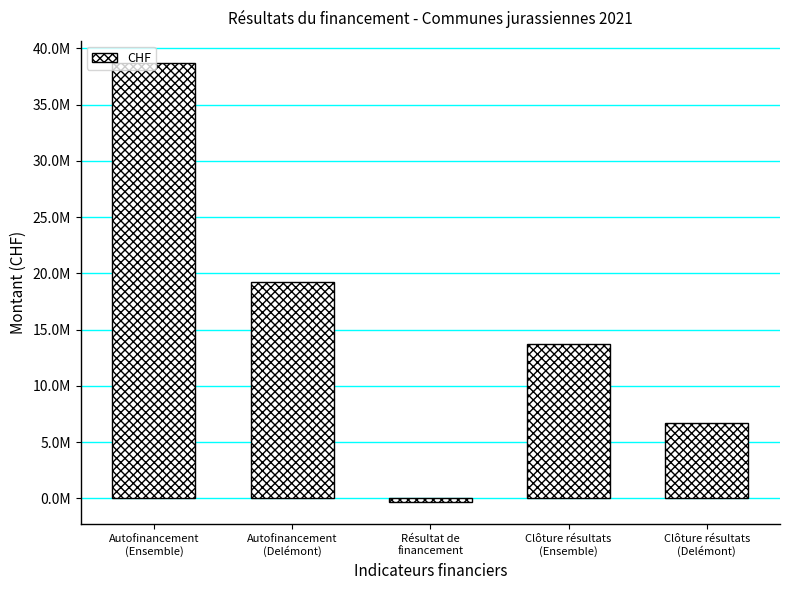

What is the label of the 1st bar from the right?

Clôture résultats
(Delémont)